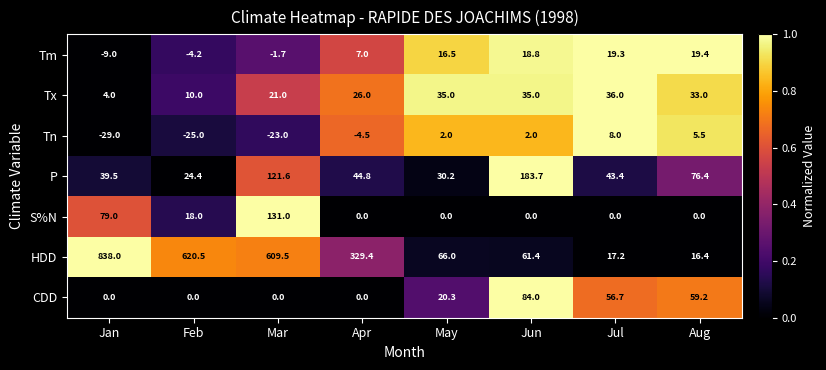

What is the sum of the Tm values at Mar and May?

14.8